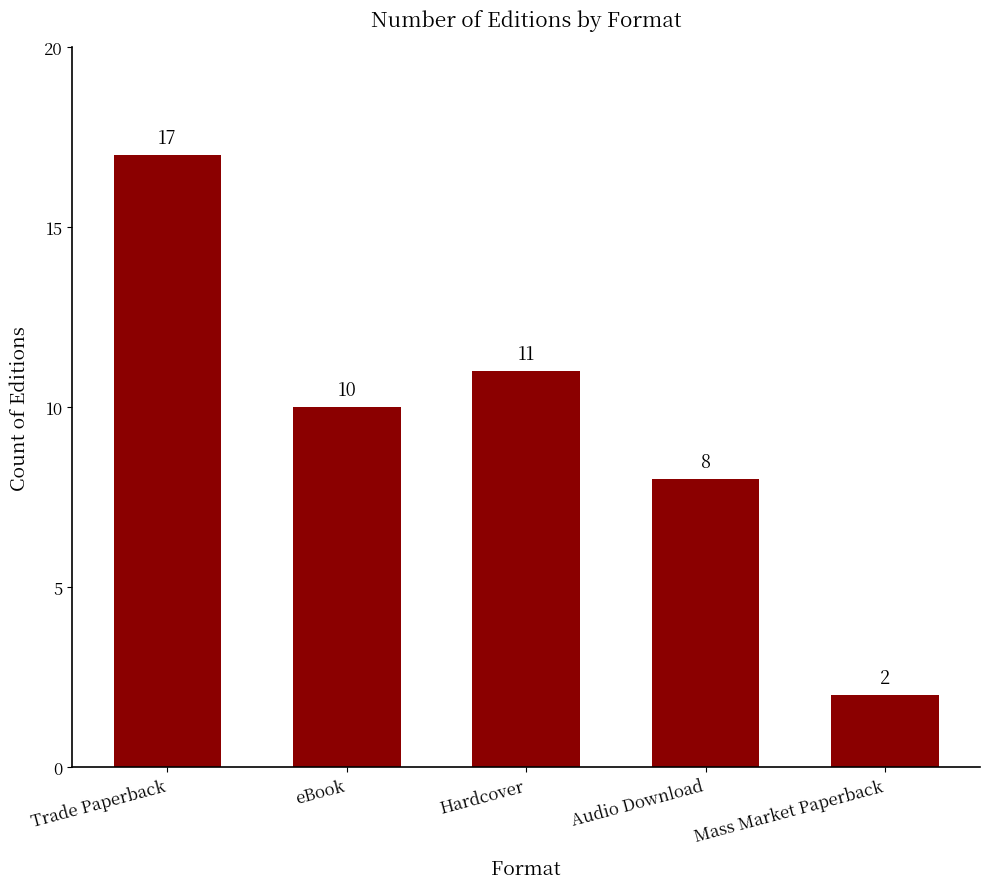

Which label corresponds to the smallest value in the chart?

Mass Market Paperback